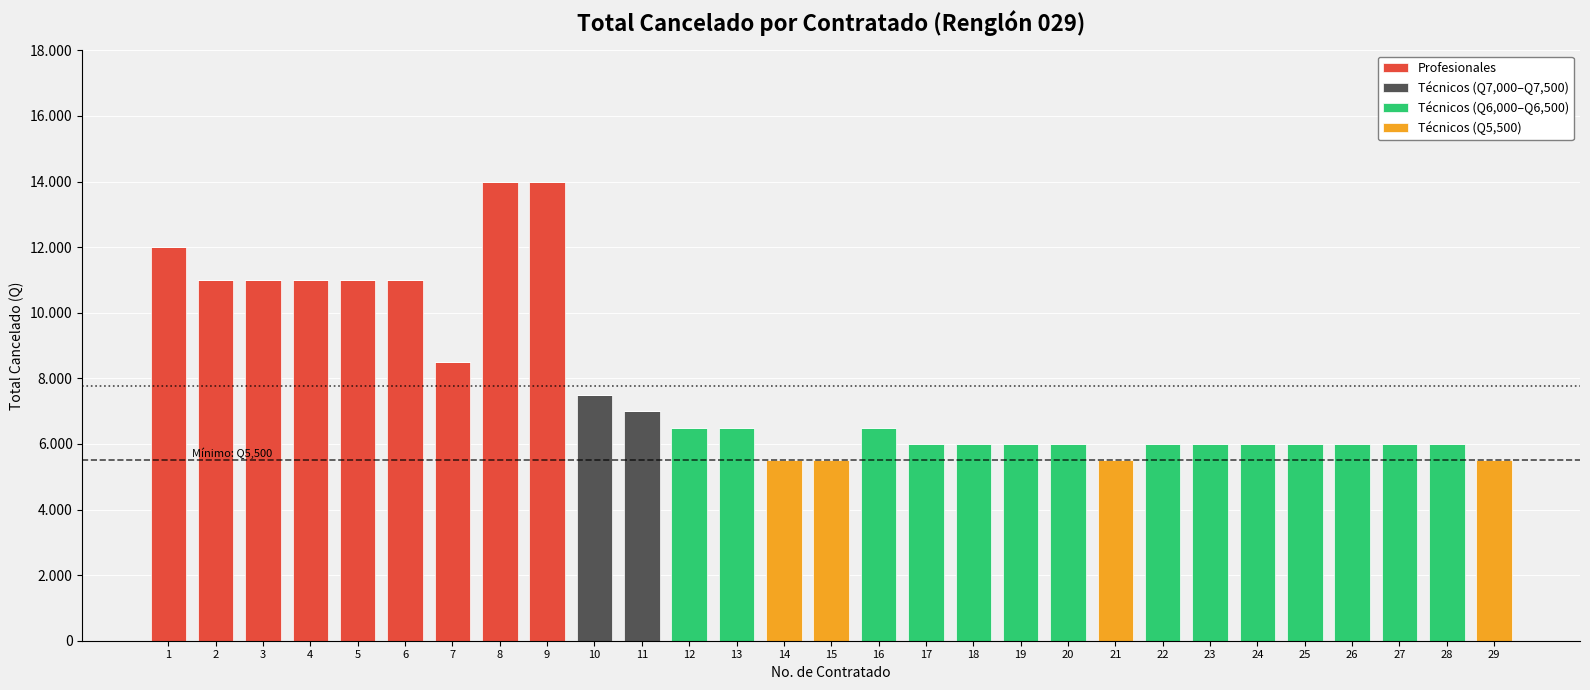

Are the bars grouped side by side (vs. stacked)?

No